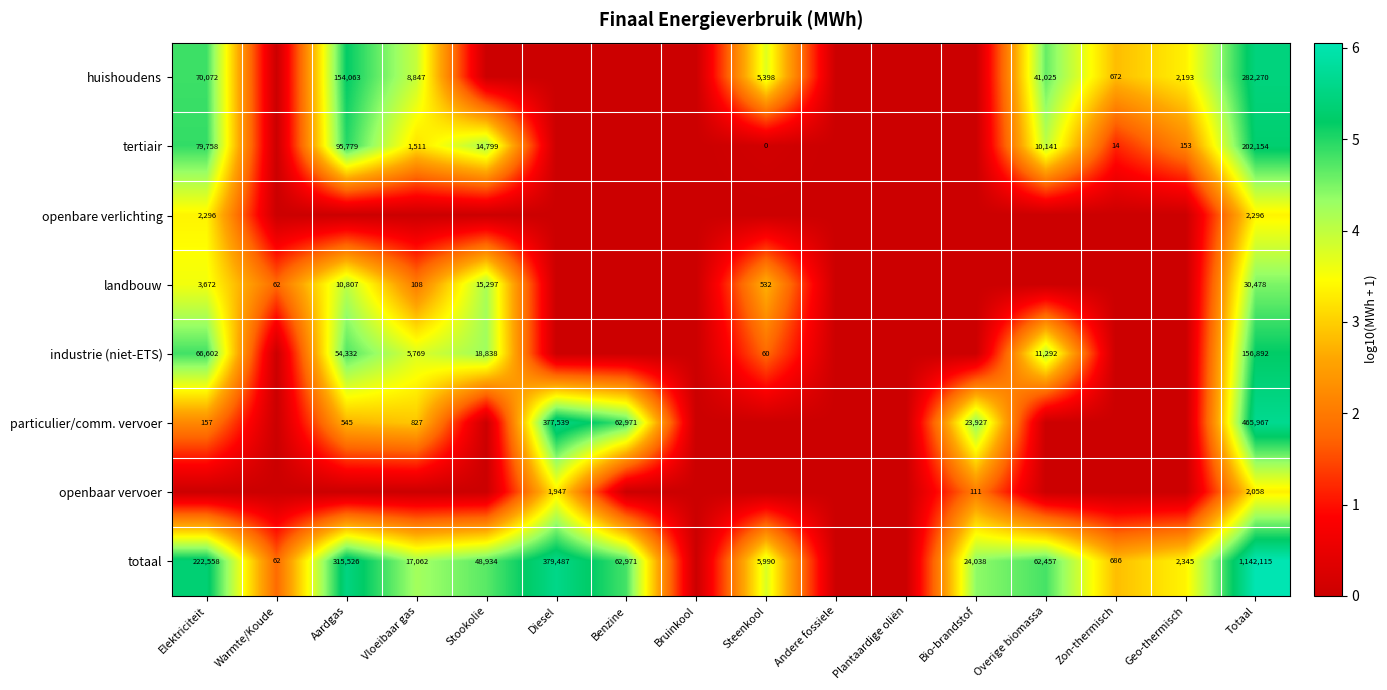

What is the sum of the huishoudens values at Vloeibaar gas and Overige biomassa?

49872